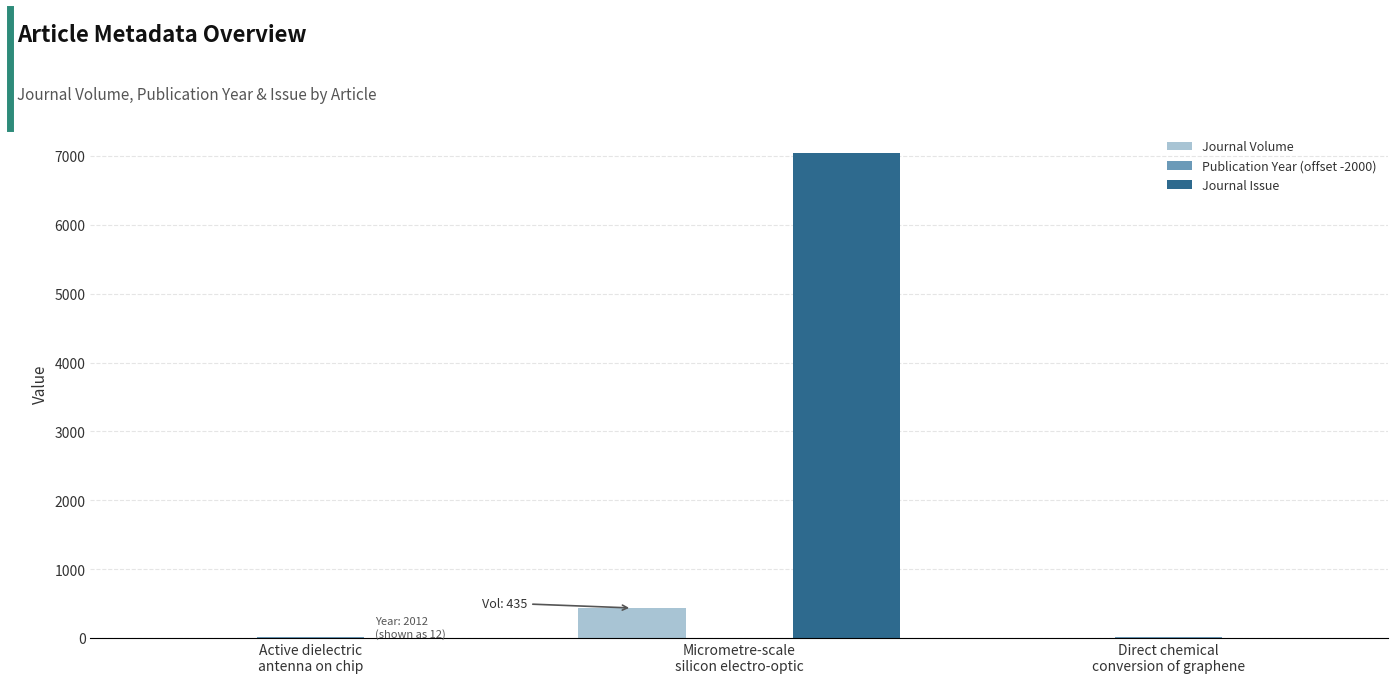

What is the average value of the Journal Volume series?

147